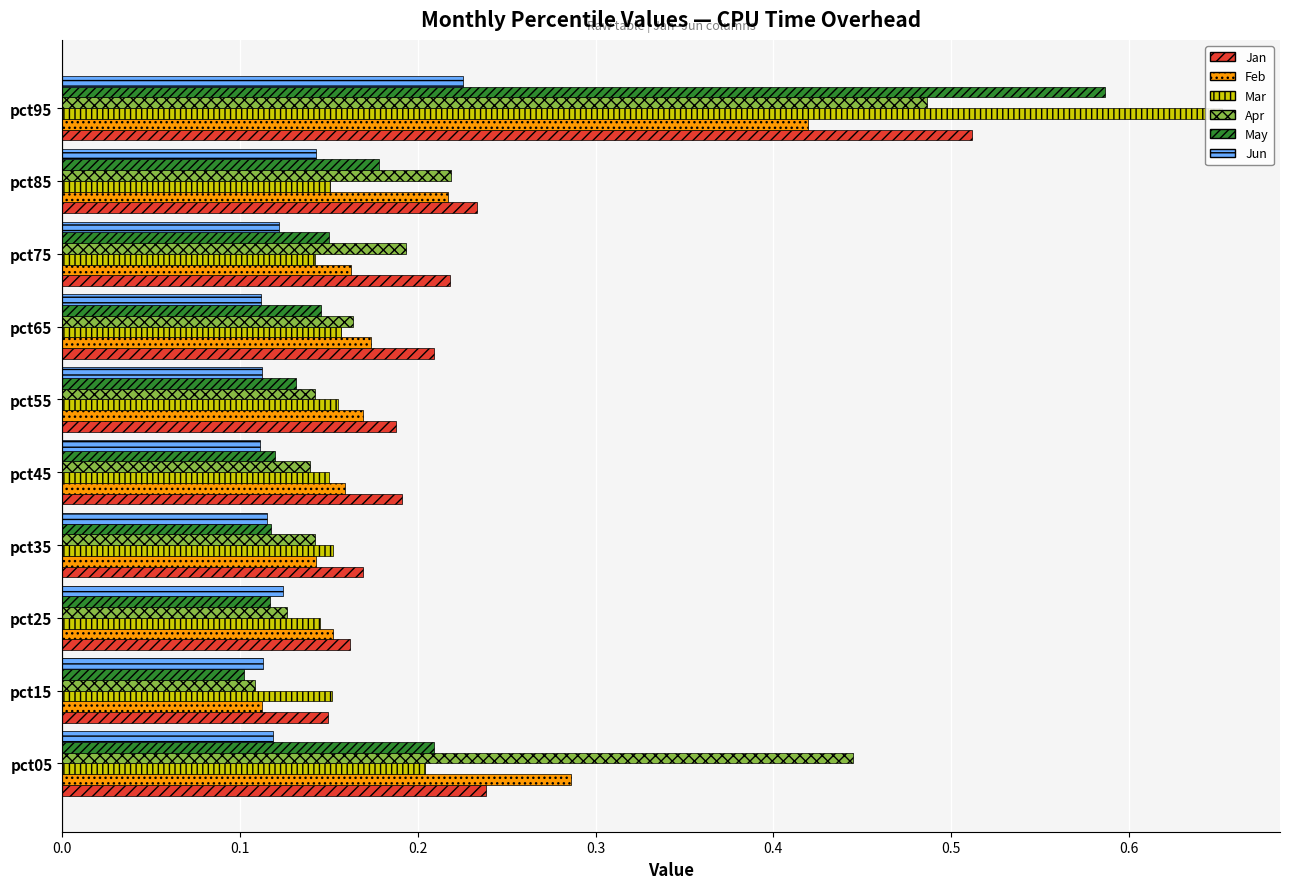

Read the May value at pct85.

0.2